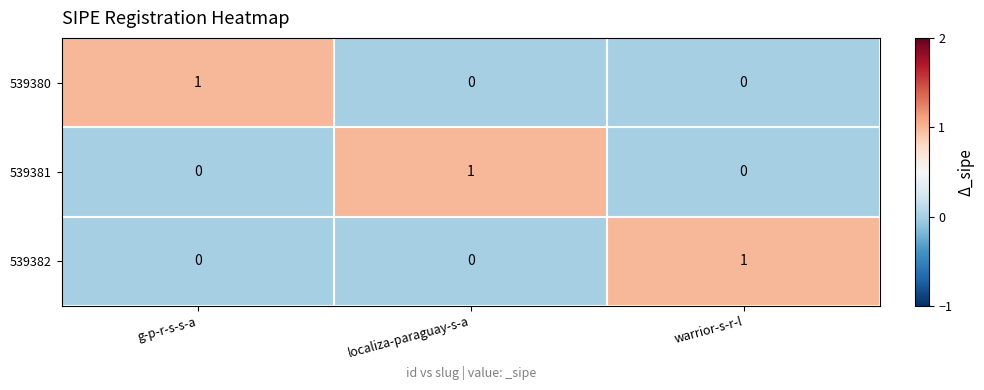

The value of 539380 at warrior-s-r-l is -1. True or false?

False